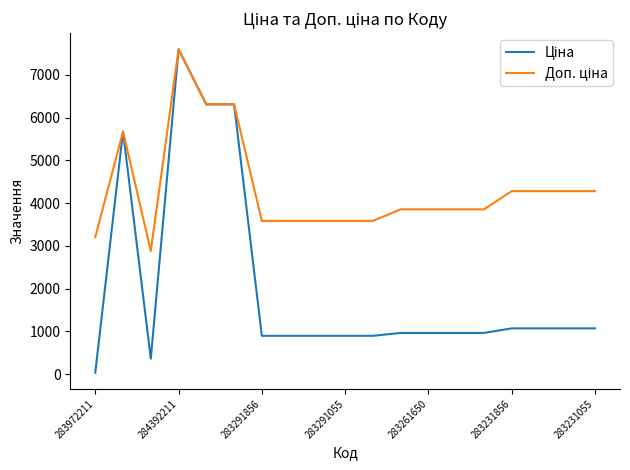

What is the maximum value shown in the chart?

7596.5